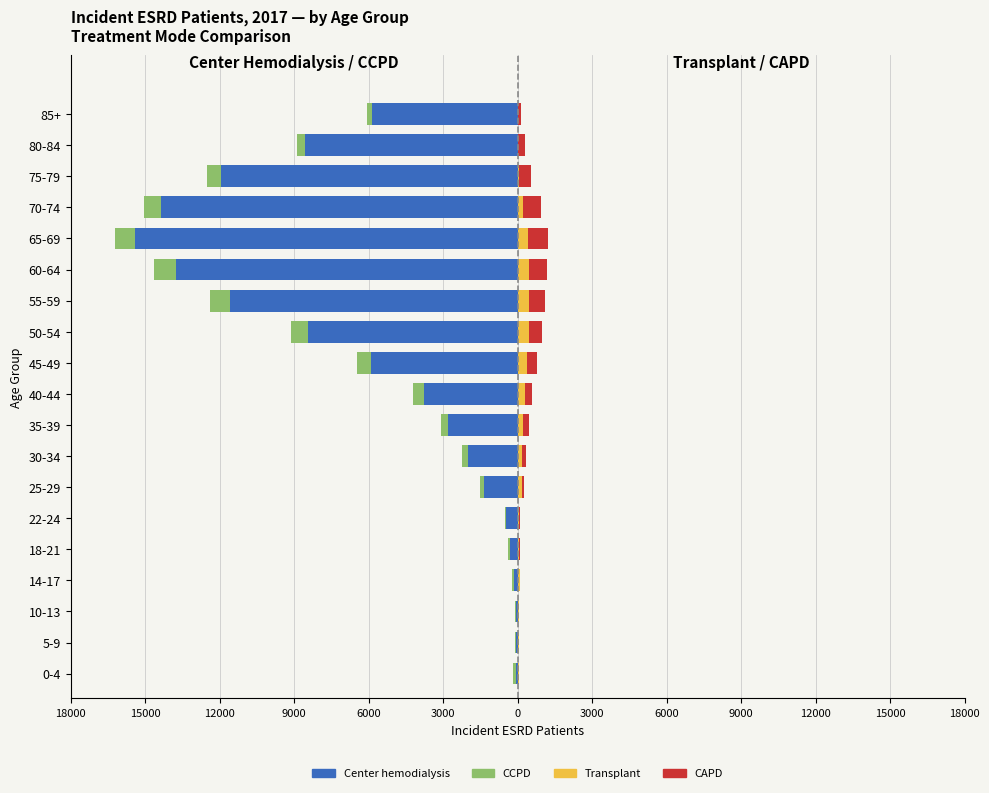

How many bars are there in total?

76